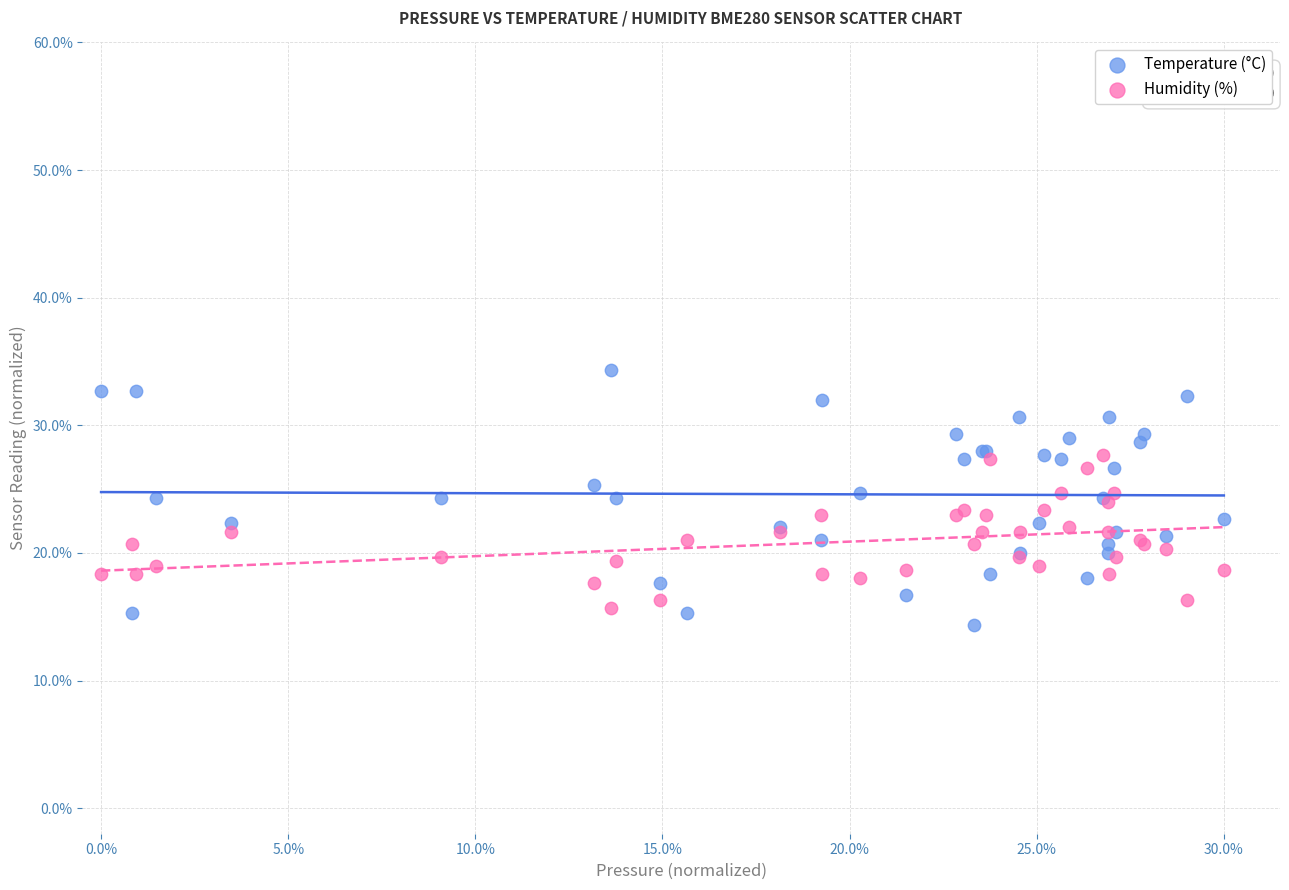

What are all the series names shown in the legend?

Temperature (°C), Humidity (%)